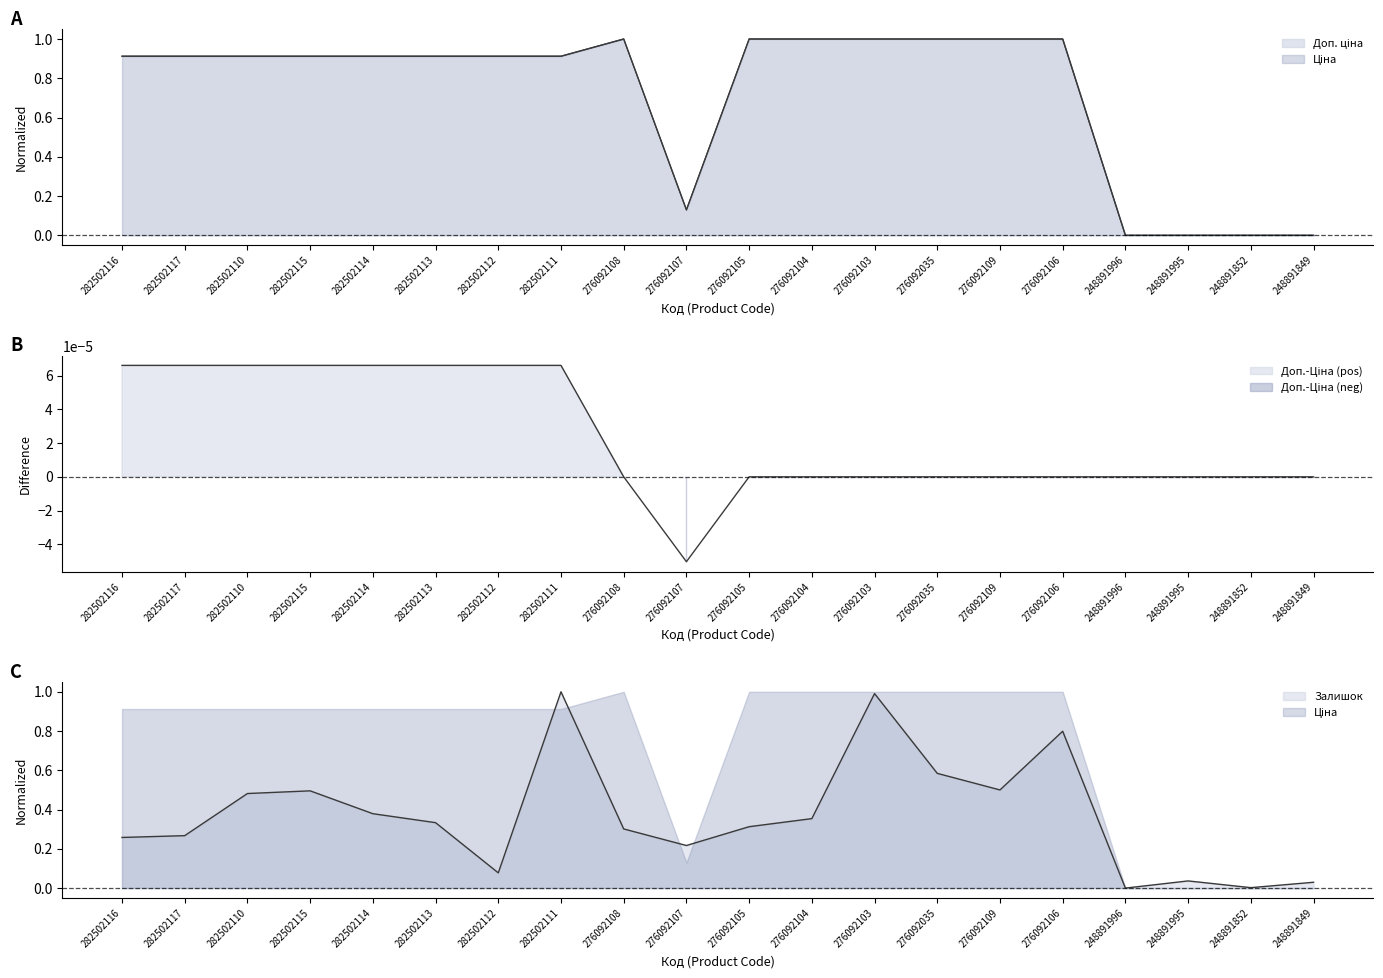

Rank the categories by Доп. ціна value from highest to lowest.

276092108, 276092105, 276092104, 276092103, 276092035, 276092109, 276092106, 282502116, 282502117, 282502110, 282502115, 282502114, 282502113, 282502112, 282502111, 276092107, 248891996, 248891995, 248891852, 248891849